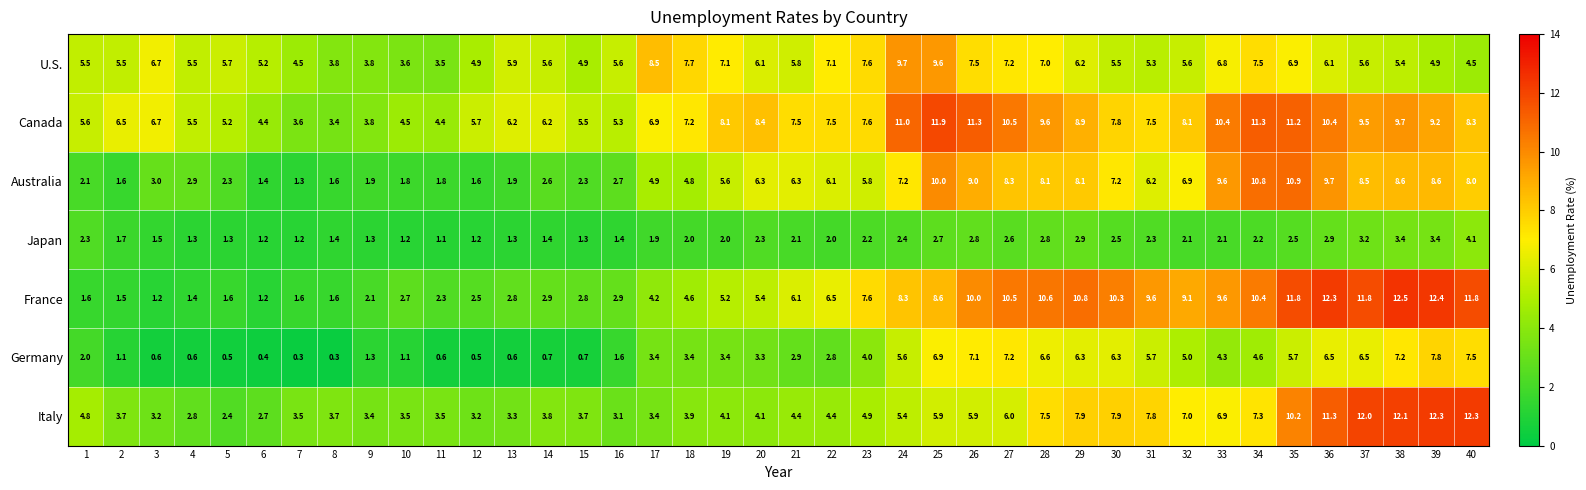

What value does the Germany series have at 34?

4.6